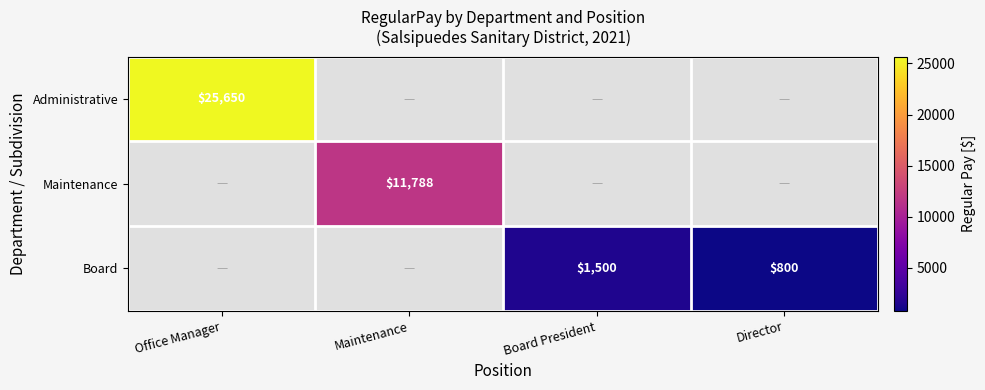

The value of Board at Board President is 2689. True or false?

False